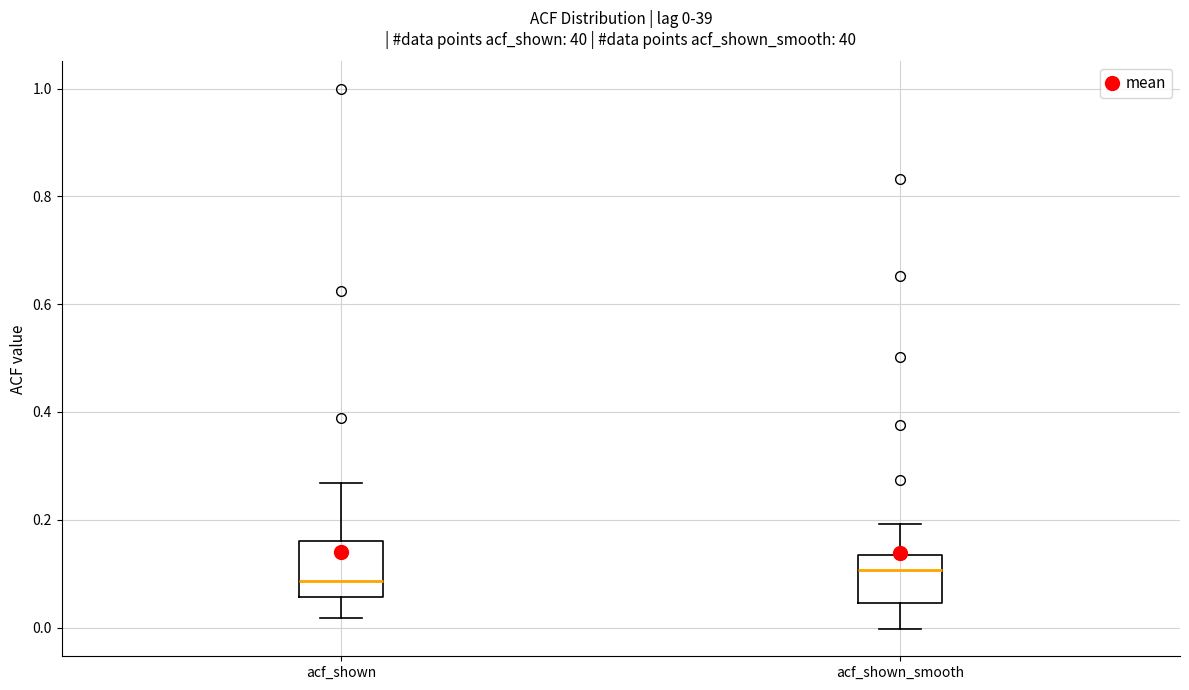

Which box's median line is the highest?

acf_shown_smooth